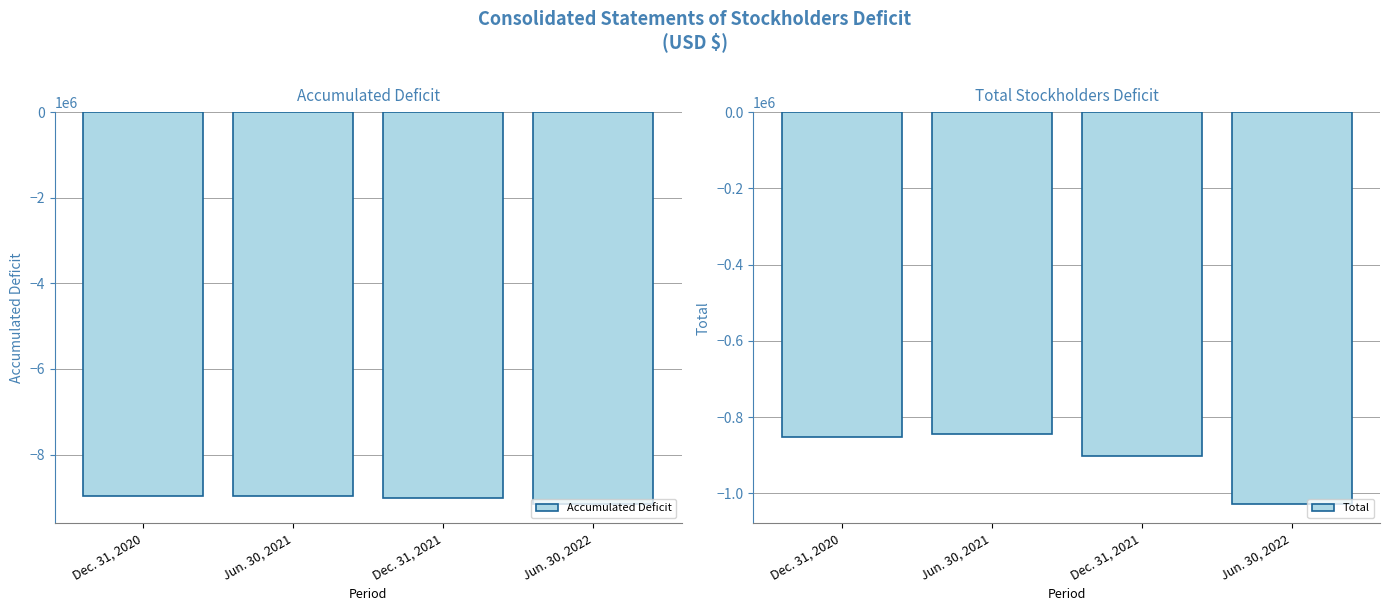

At which label does Accumulated Deficit reach its minimum?

Jun. 30, 2022